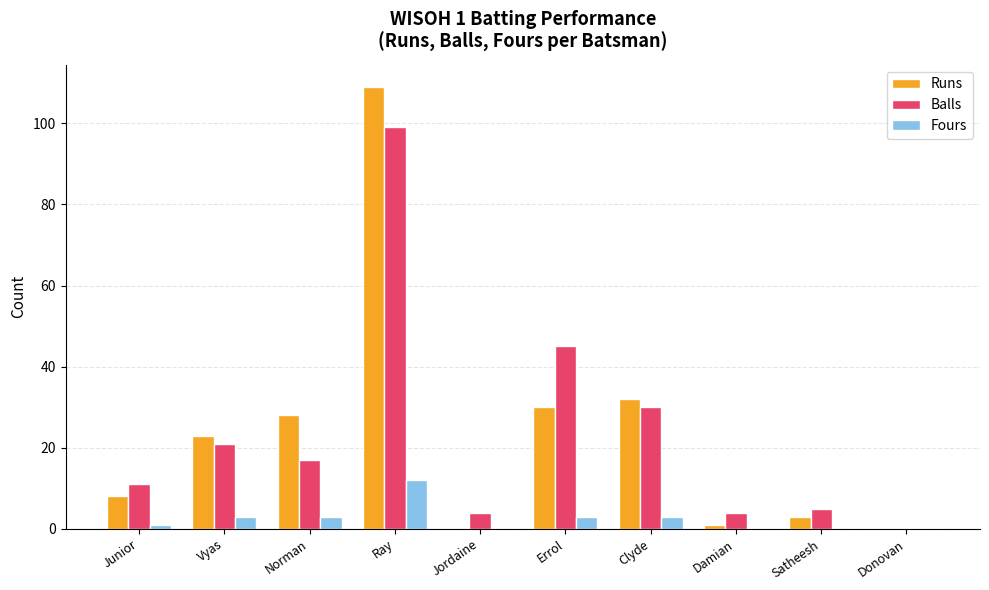

Which series changed the most between Norman and Damian?

Runs